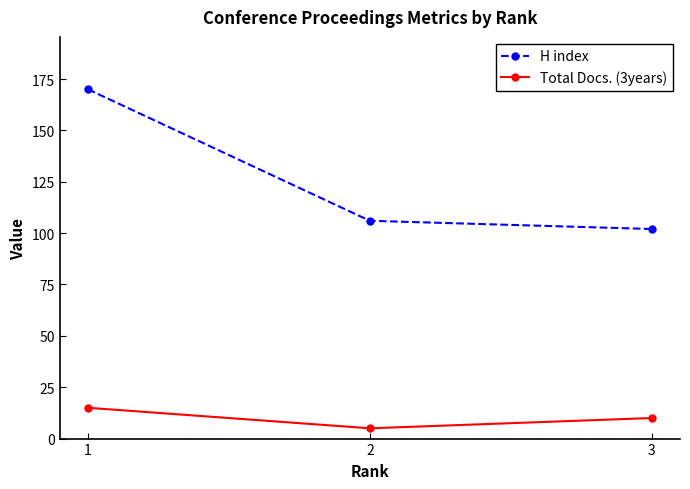

The H index series shows 102 at 3. True or false?

True